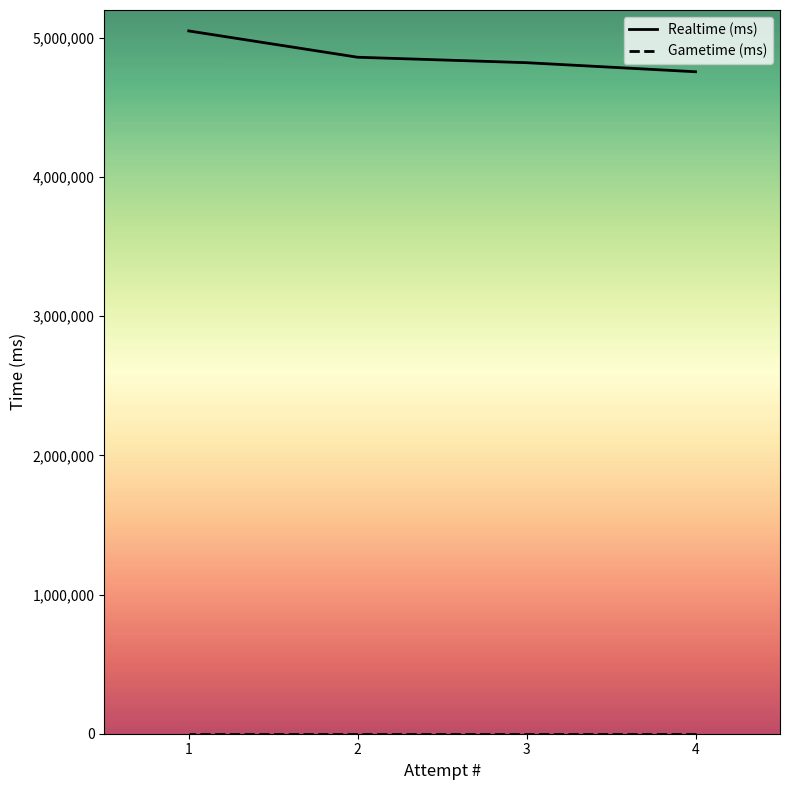

Which series has the largest range (max minus min)?

Realtime (ms)